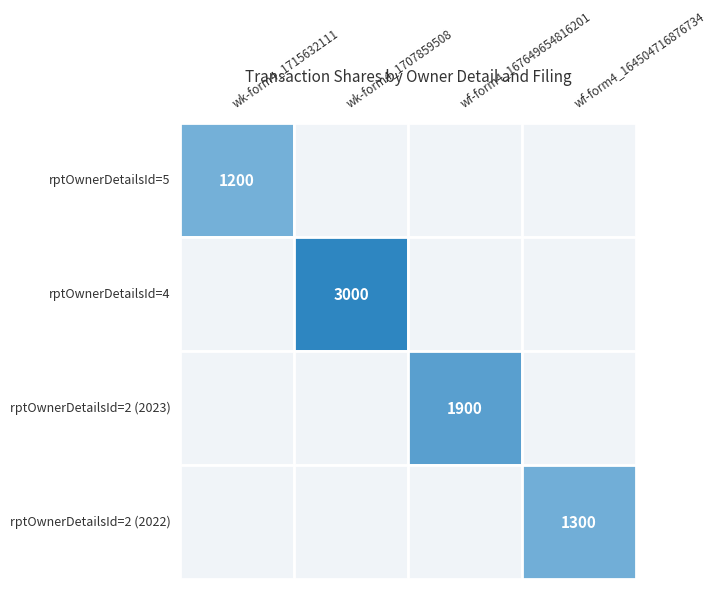

Reading left to right, what are all the values shown in this chart?

wk-form4_1715632111.xml: 1200	0	0	0
wk-form4_1707859508.xml: 0	3000	0	0
wf-form4_167649654816201.xml: 0	0	1900	0
wf-form4_164504716876734.xml: 0	0	0	1300